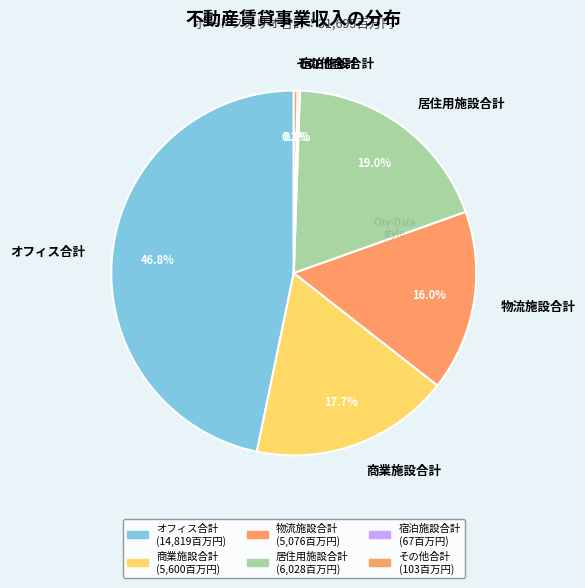

Which slice is the largest?

オフィス合計